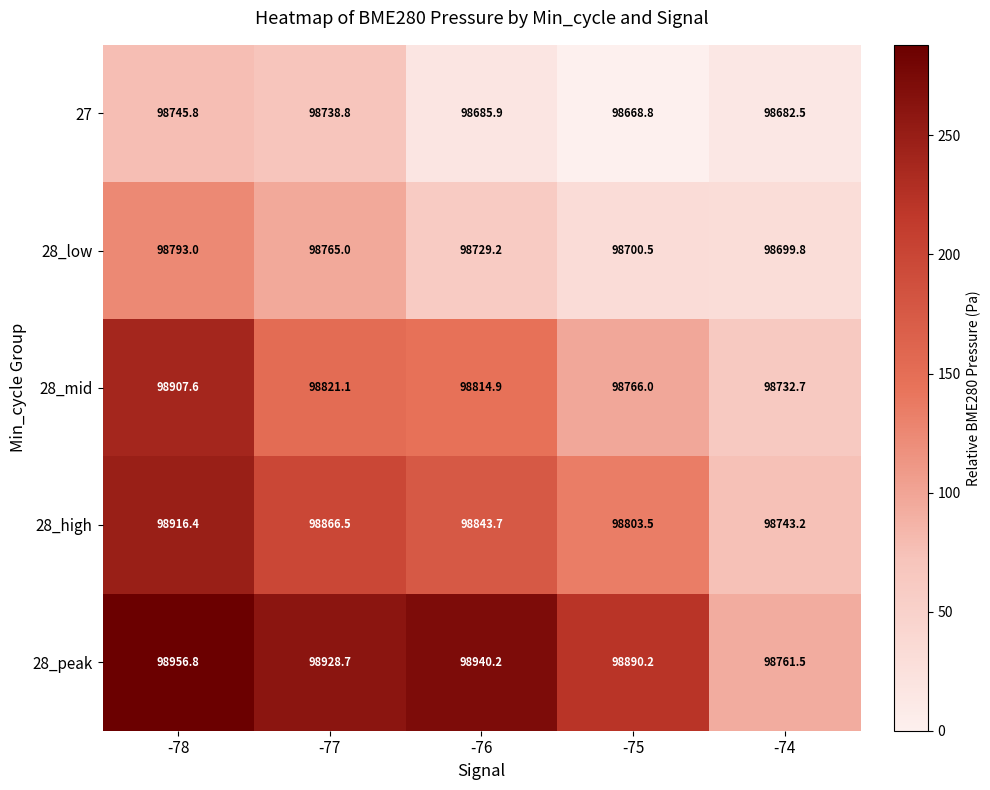

Which category has the highest value in the 28_mid series?

-78